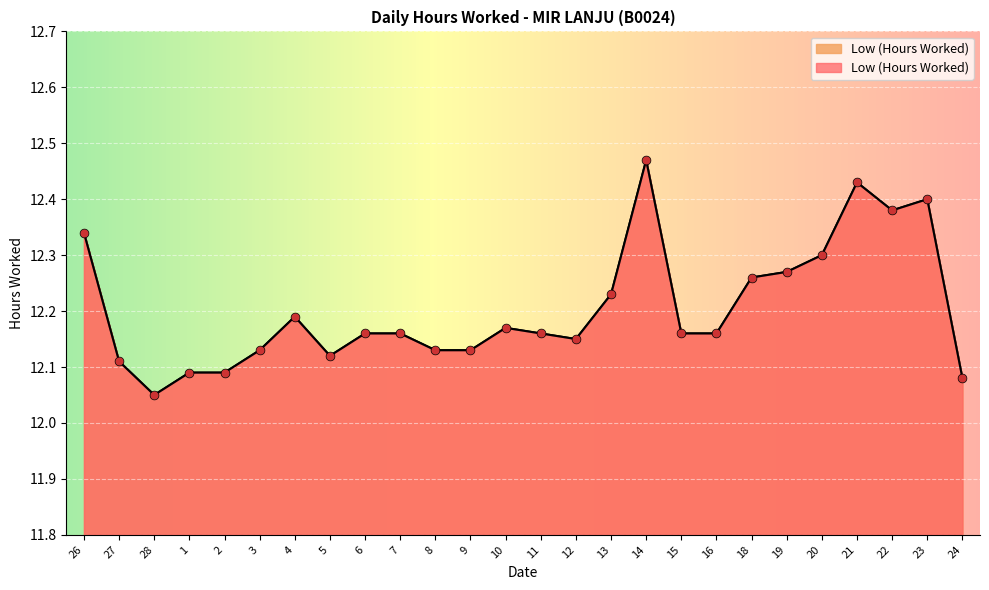

What is the change in value from 5 to 13?

+0.1